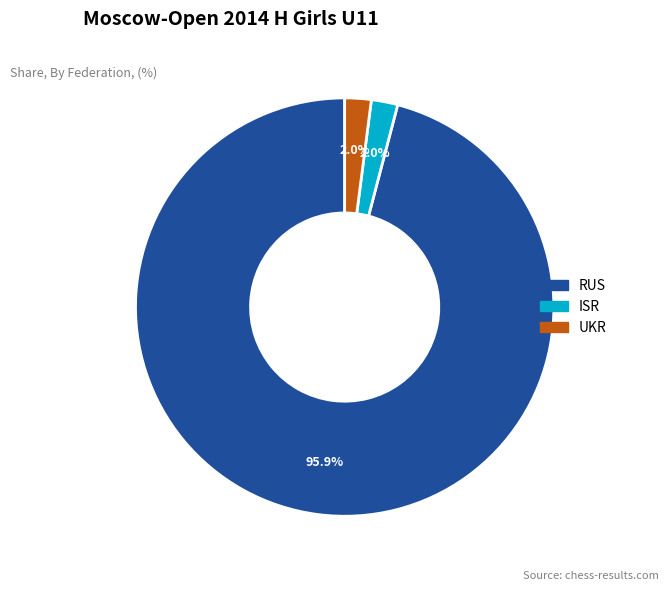

True or false: RUS accounts for 96% of the total.

True